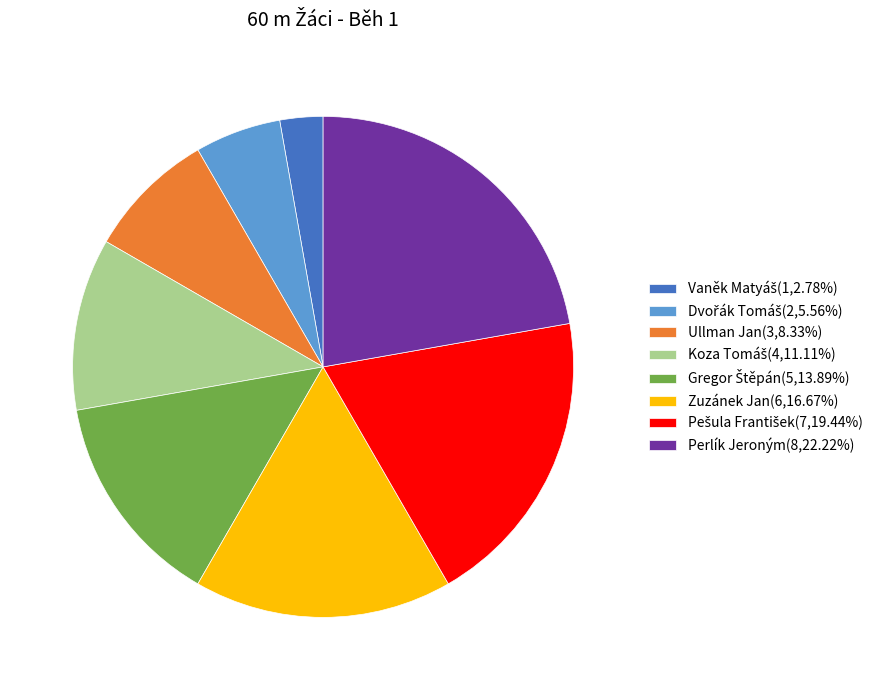

Is there any slice that represents more than half of the pie?

No